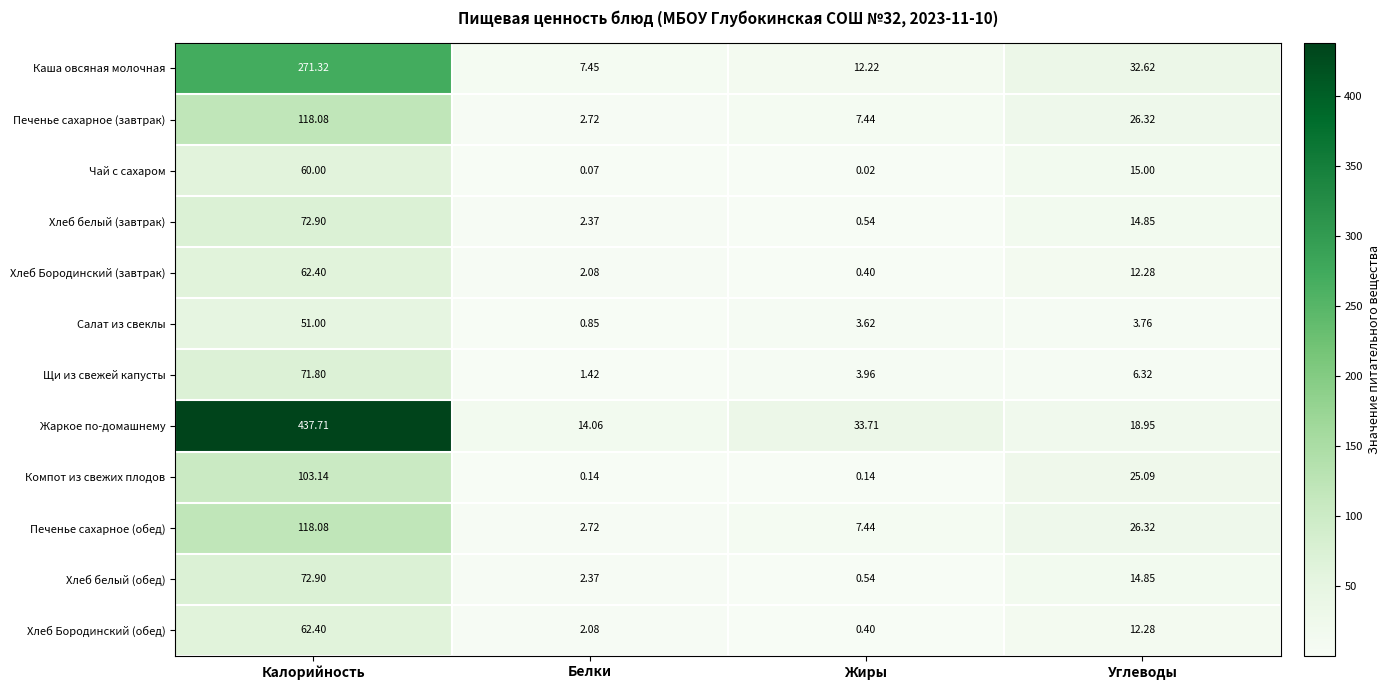

At which label does Компот из свежих плодов first exceed 25?

Калорийность